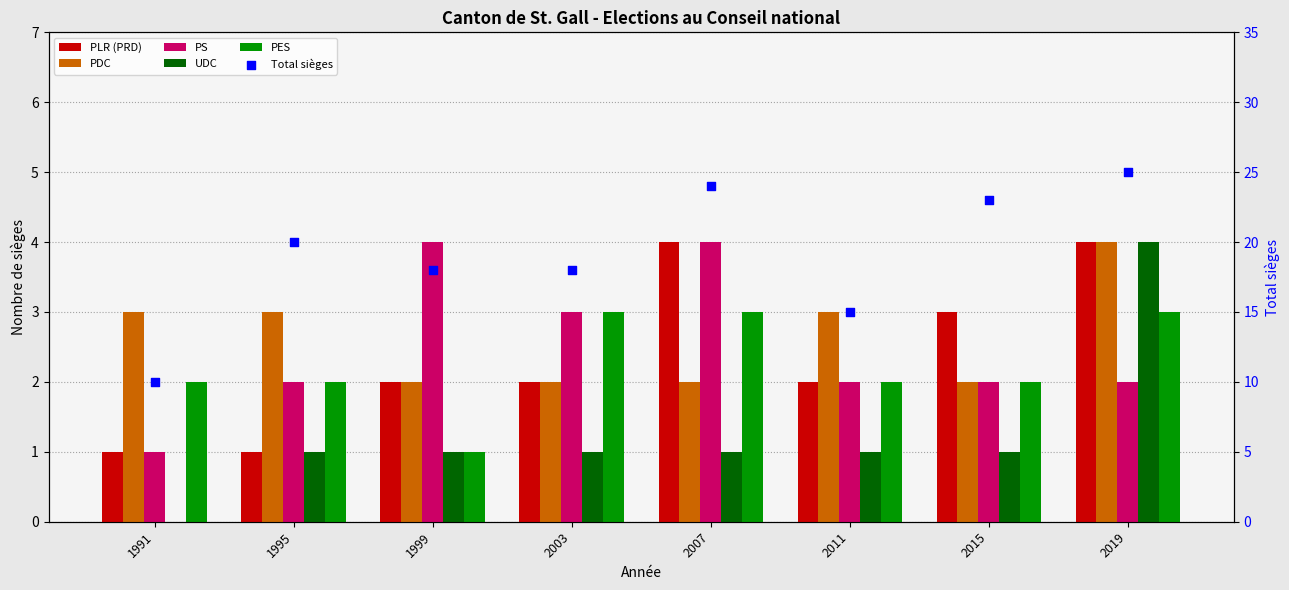

What are all the series names shown in the legend?

PLR (PRD), PDC, PS, UDC, PES, Total sièges